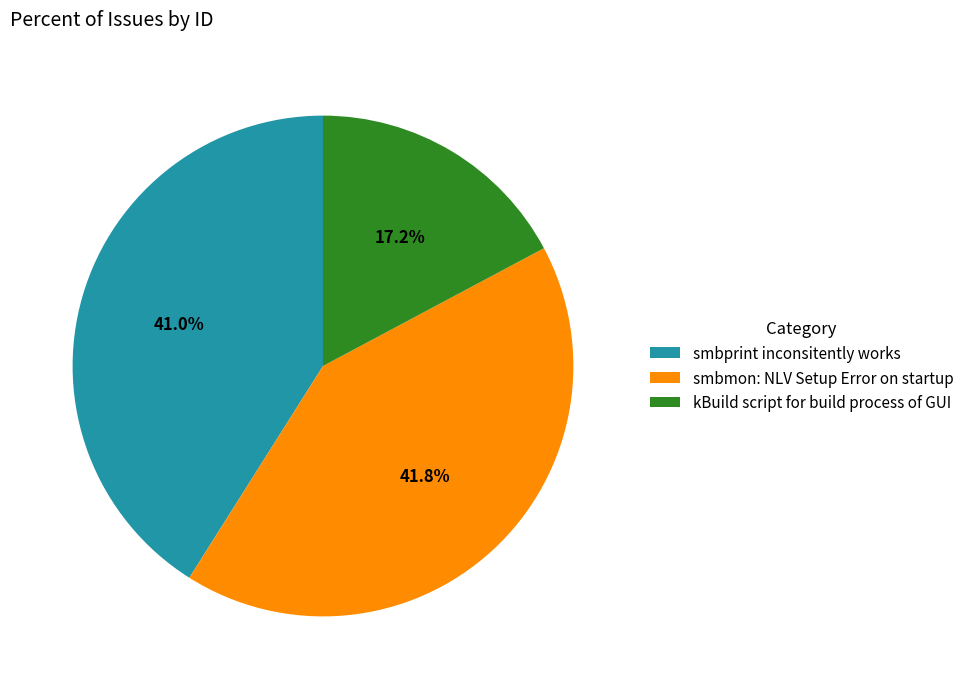

To the nearest percent, what is the average slice percentage?

33%